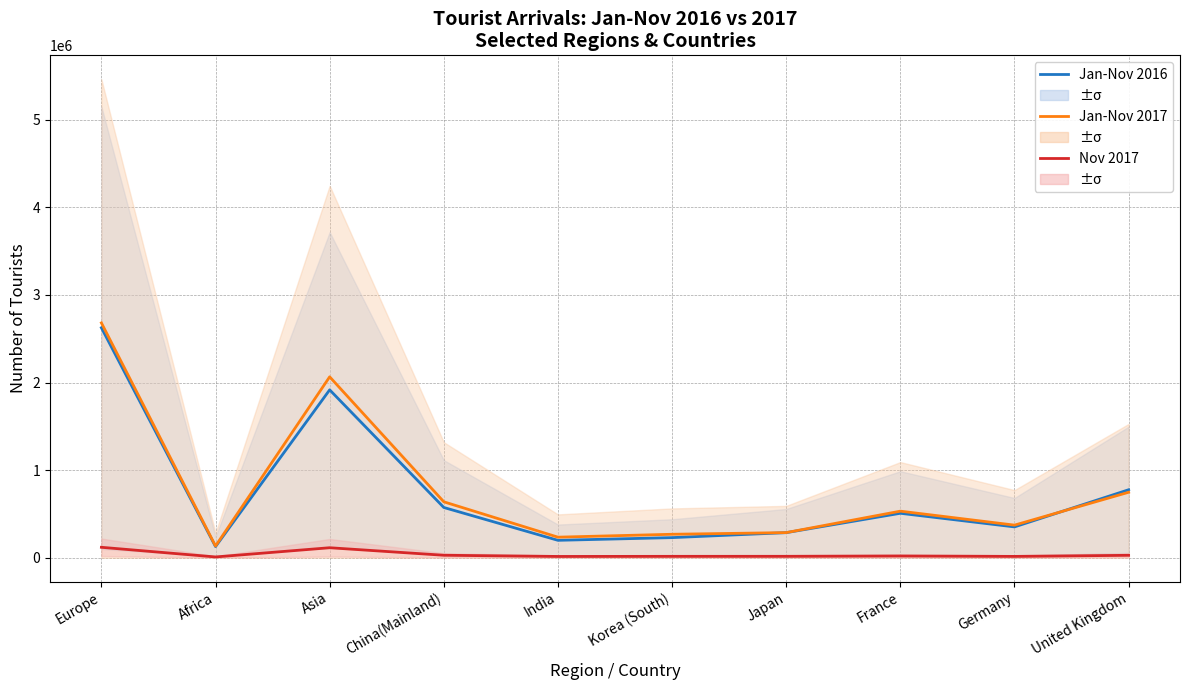

Which series has the largest total across all categories?

Jan-Nov 2017